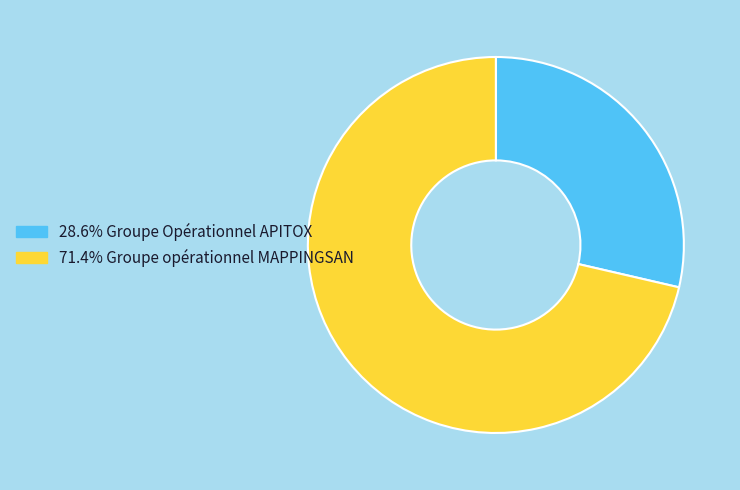

Is there a majority slice in this chart?

Yes